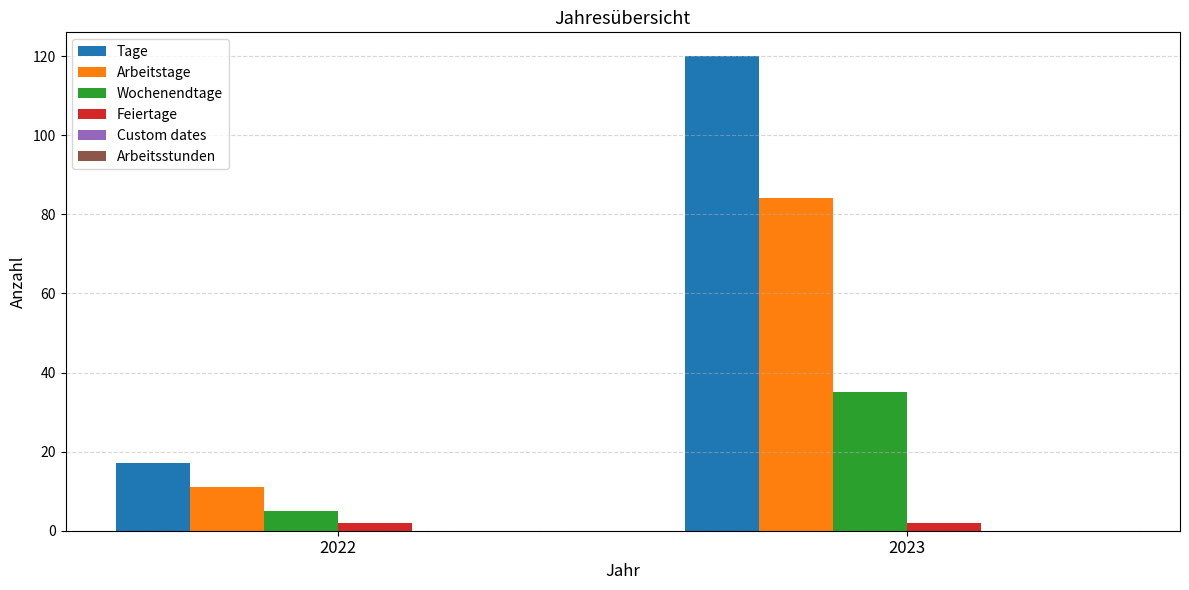

How many data points does each series have?

2